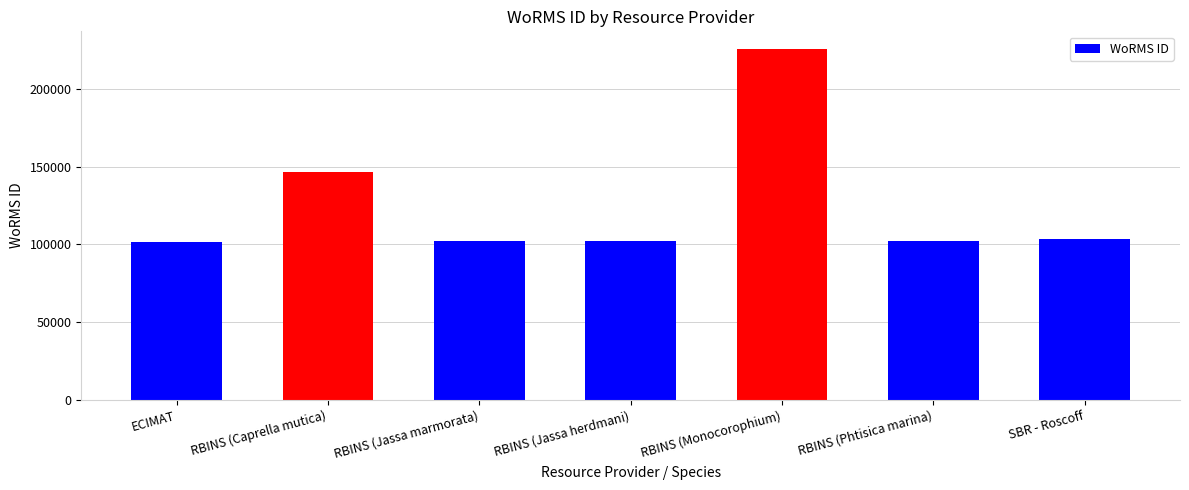

True or false: the data shows 355946 at RBINS (Monocorophium).

False